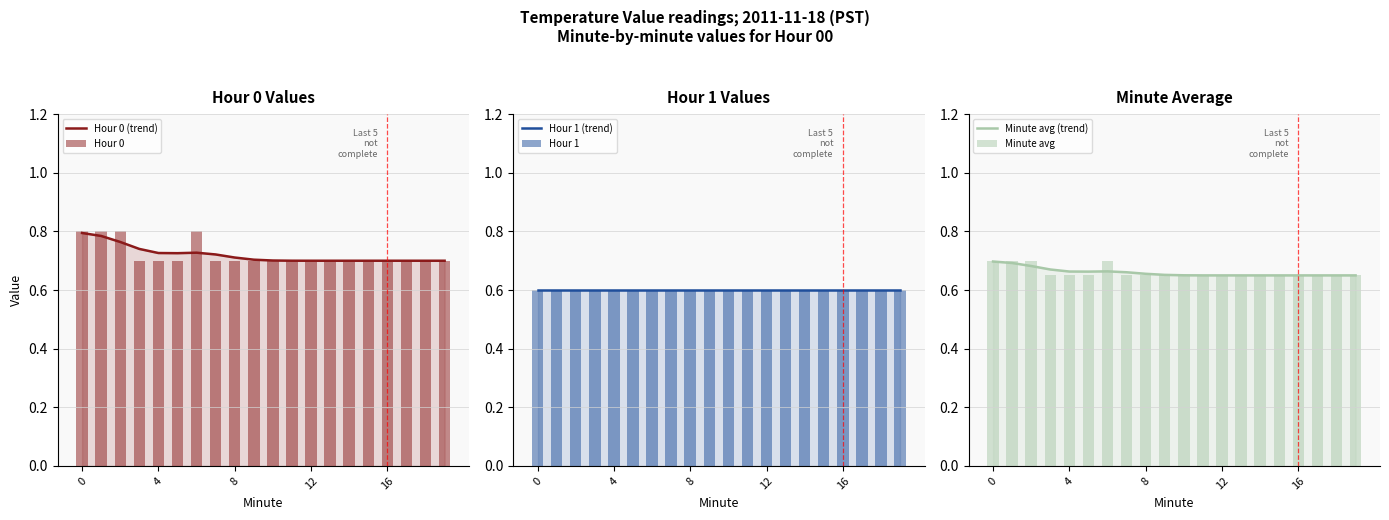

What is the label of the 1st bar from the right?

19